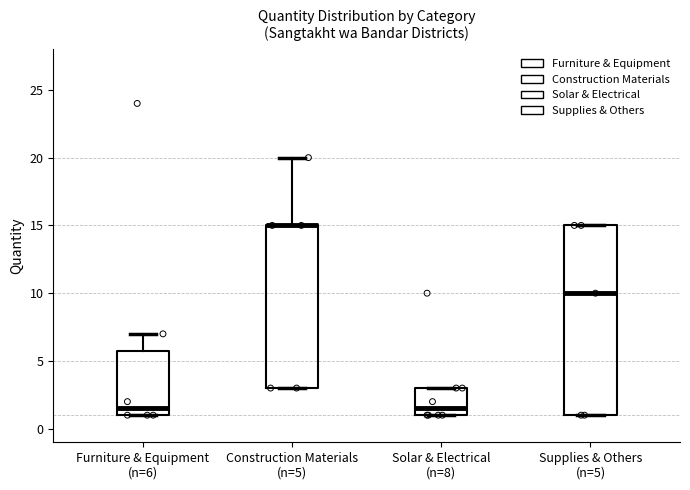

Where is the lower edge of the box for Solar & Electrical (n=8) on the y-axis? The values are not printed on the chart, so give them approximately, as read against the axis.

1.0